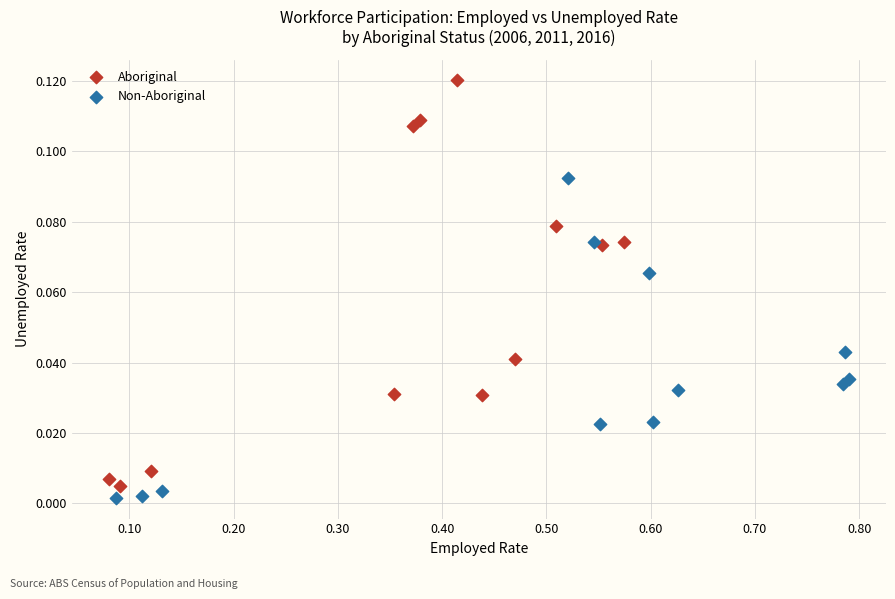

What are all the series names shown in the legend?

Aboriginal, Non-Aboriginal